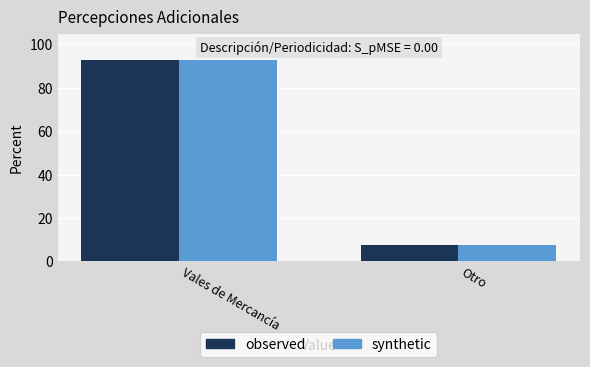

Does the chart contain any negative values?

No